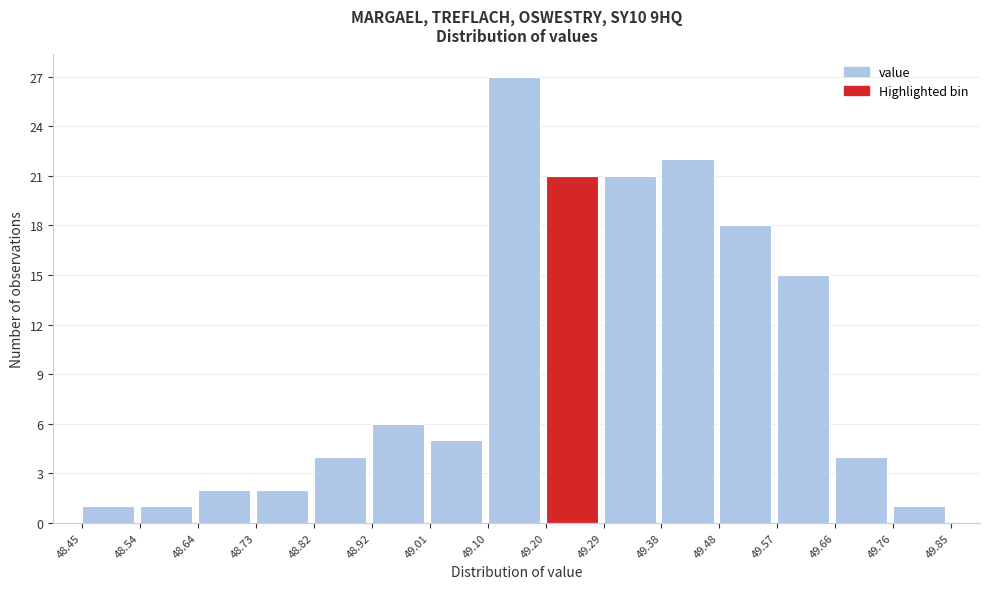

Reading left to right, transcribe this chart: for each bar, give the range it covers on the x-axis and its height. The values are not printed on the chart, so give them approximately, as read against the axis.

48.45 to 48.54: 1
48.54 to 48.64: 1
48.64 to 48.73: 2
48.73 to 48.82: 2
48.82 to 48.92: 4
48.92 to 49.01: 6
49.01 to 49.10: 5
49.10 to 49.20: 27
49.20 to 49.29: 21
49.29 to 49.38: 21
49.38 to 49.48: 22
49.48 to 49.57: 18
49.57 to 49.66: 15
49.66 to 49.76: 4
49.76 to 49.85: 1